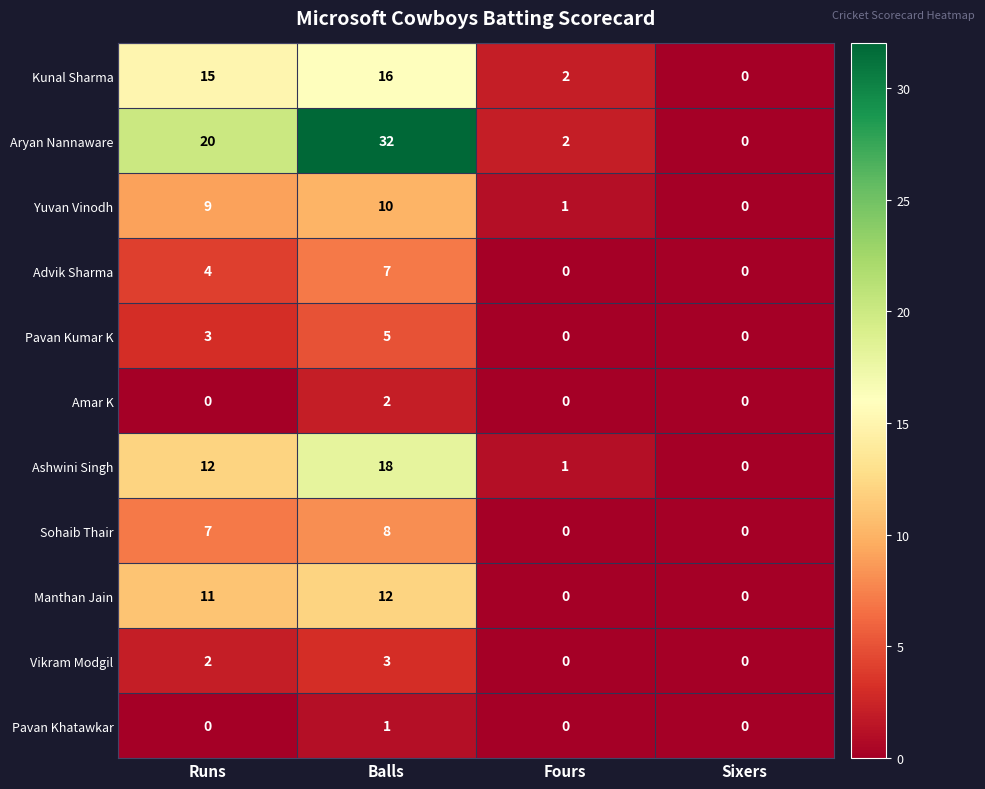

Rank the series at Balls from highest to lowest value.

Aryan Nannaware, Ashwini Singh, Kunal Sharma, Manthan Jain, Yuvan Vinodh, Sohaib Thair, Advik Sharma, Pavan Kumar K, Vikram Modgil, Amar K, Pavan Khatawkar